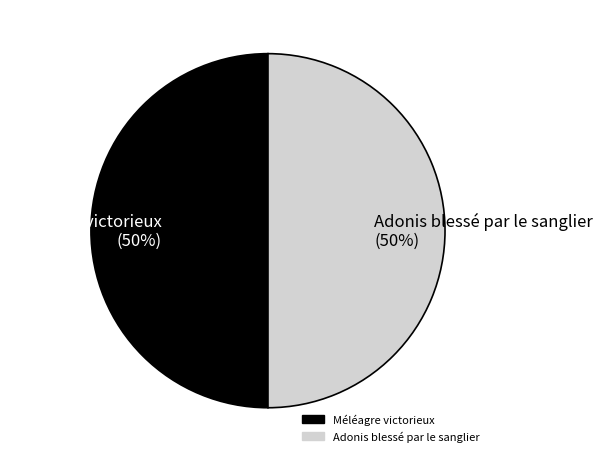

True or false: Adonis blessé par le sanglier accounts for 50% of the total.

True